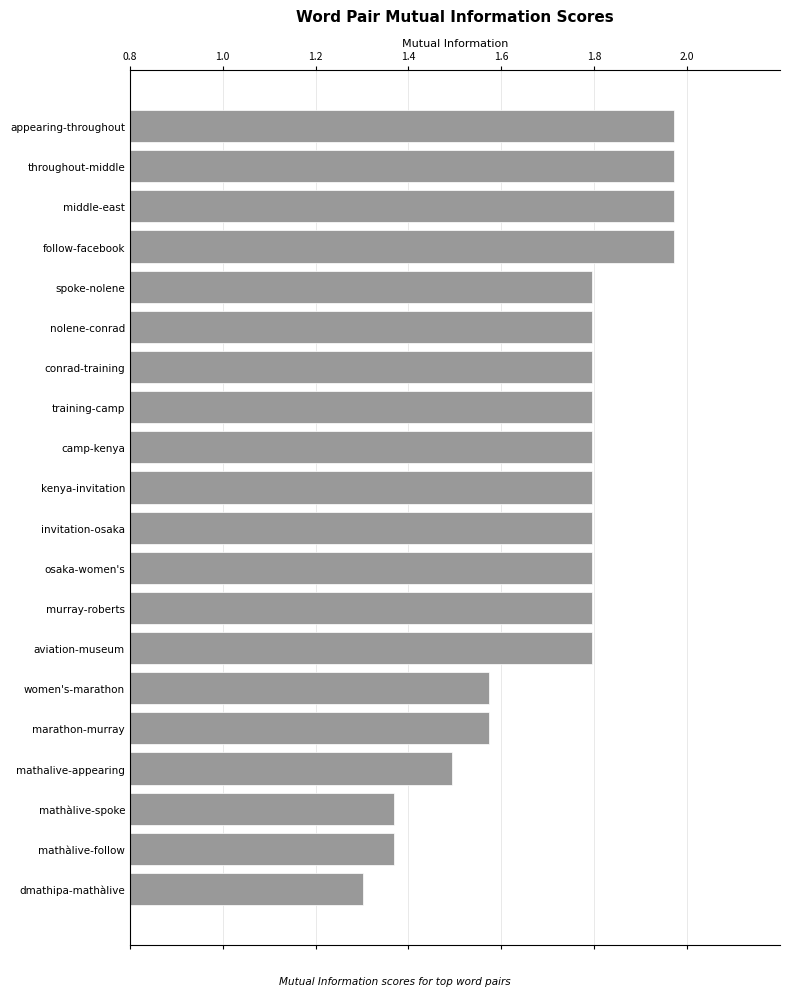

What is the label of the 19th bar from the bottom?

throughout-middle